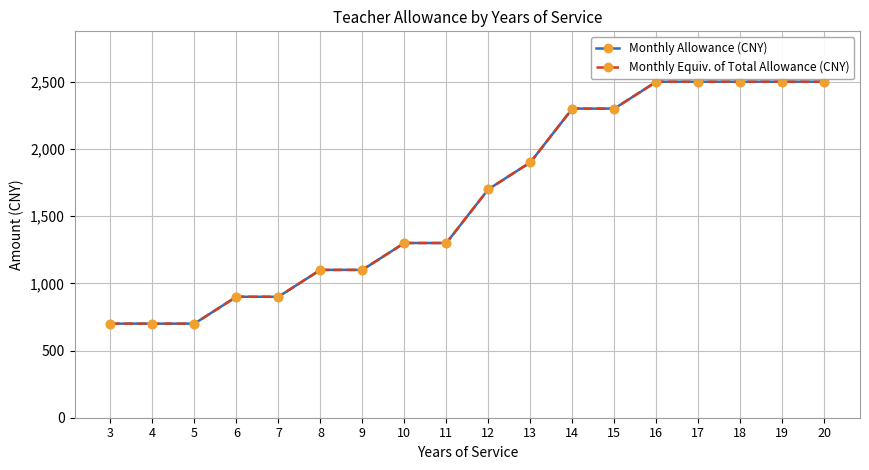

The value of Monthly Equiv. of Total Allowance (CNY) at 9 is 1100. True or false?

True